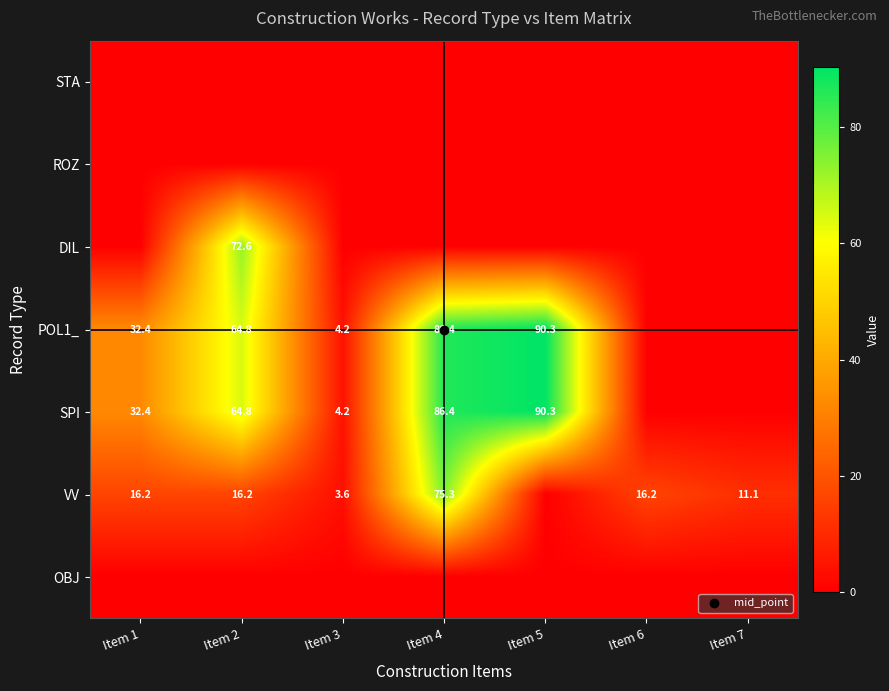

True or false: VV has a value of 16.2 at Item 2.

True